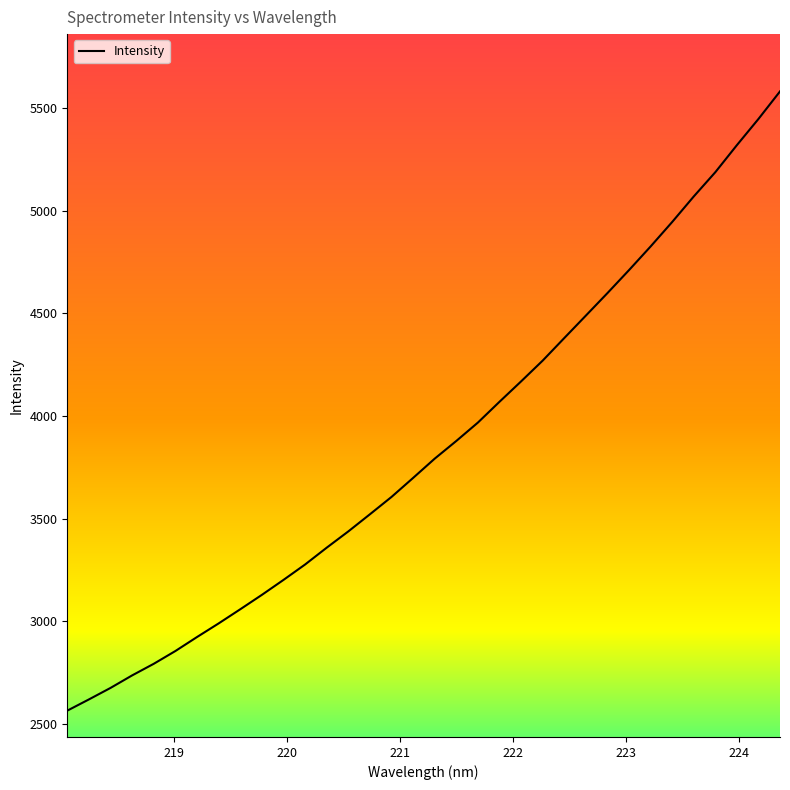

What is the difference between the maximum and minimum values?

3016.8